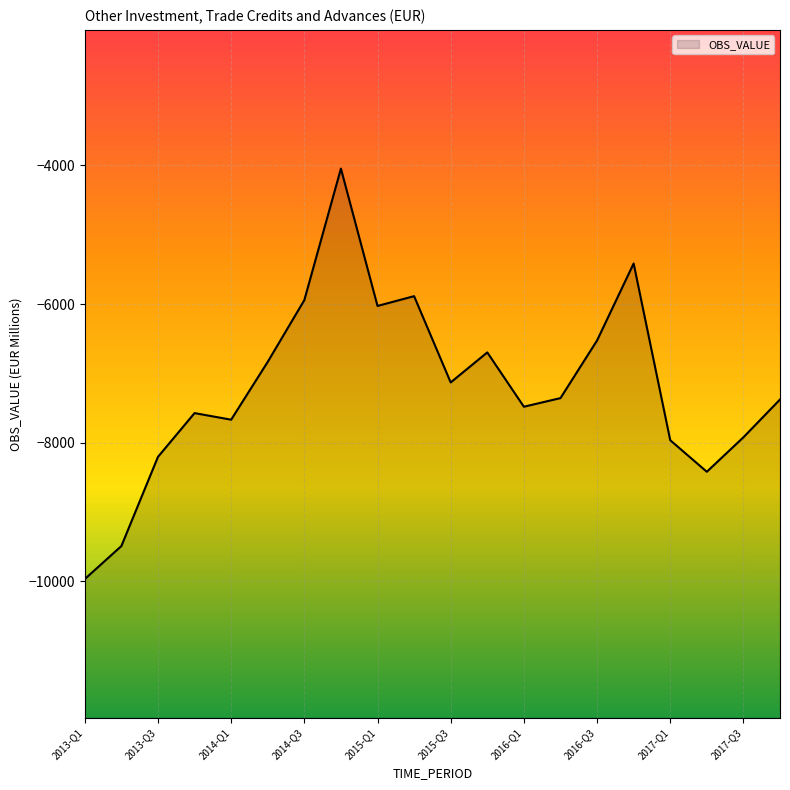

At which label does the data first exceed -7356?

2014-Q2